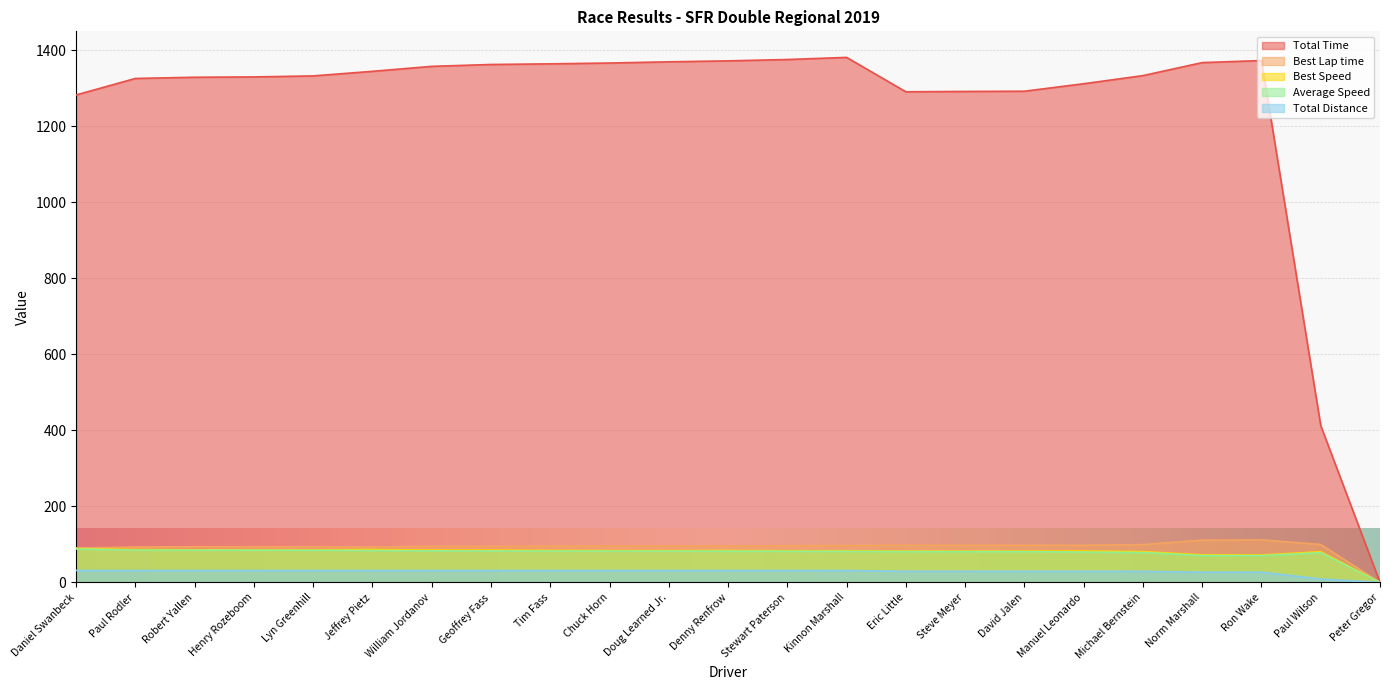

Which series changed the most between Daniel Swanbeck and Ron Wake?

Total Time